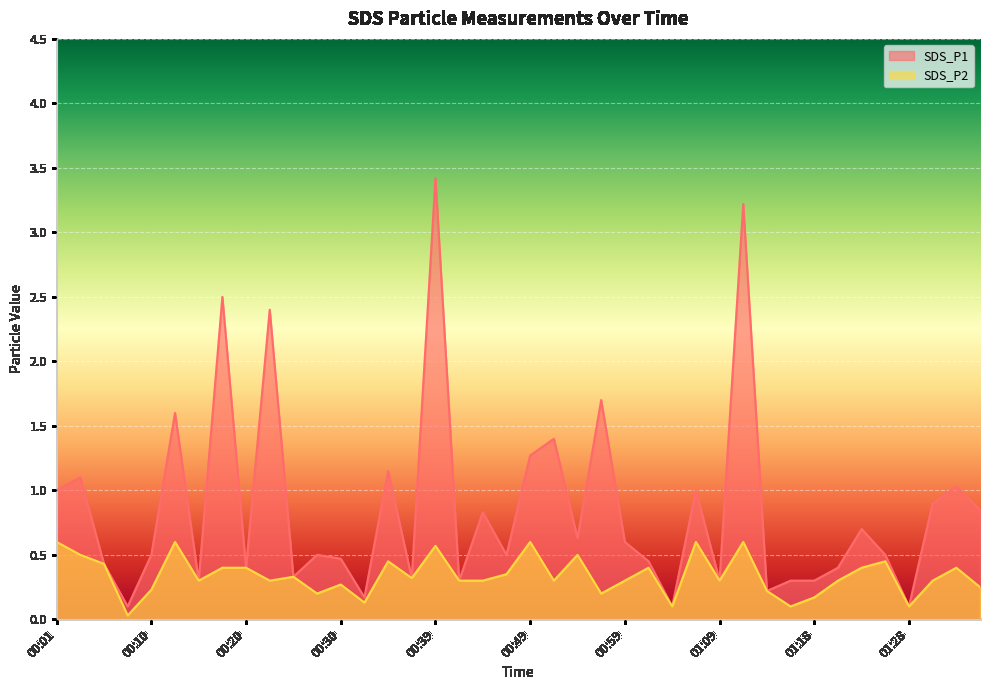

Reading right to left, list all the values displayed in this chart.

SDS_P1: 0.8	1.0	0.9	0.1	0.5	0.7	0.4	0.3	0.3	0.2	3.2	0.3	1.0	0.1	0.5	0.6	1.7	0.6	1.4	1.3	0.5	0.8	0.3	3.4	0.3	1.1	0.2	0.5	0.5	0.3	2.4	0.4	2.5	0.3	1.6	0.5	0.1	0.4	1.1	1.0
SDS_P2: 0.2	0.4	0.3	0.1	0.5	0.4	0.3	0.2	0.1	0.2	0.6	0.3	0.6	0.1	0.4	0.3	0.2	0.5	0.3	0.6	0.3	0.3	0.3	0.6	0.3	0.5	0.1	0.3	0.2	0.3	0.3	0.4	0.4	0.3	0.6	0.2	0.0	0.4	0.5	0.6